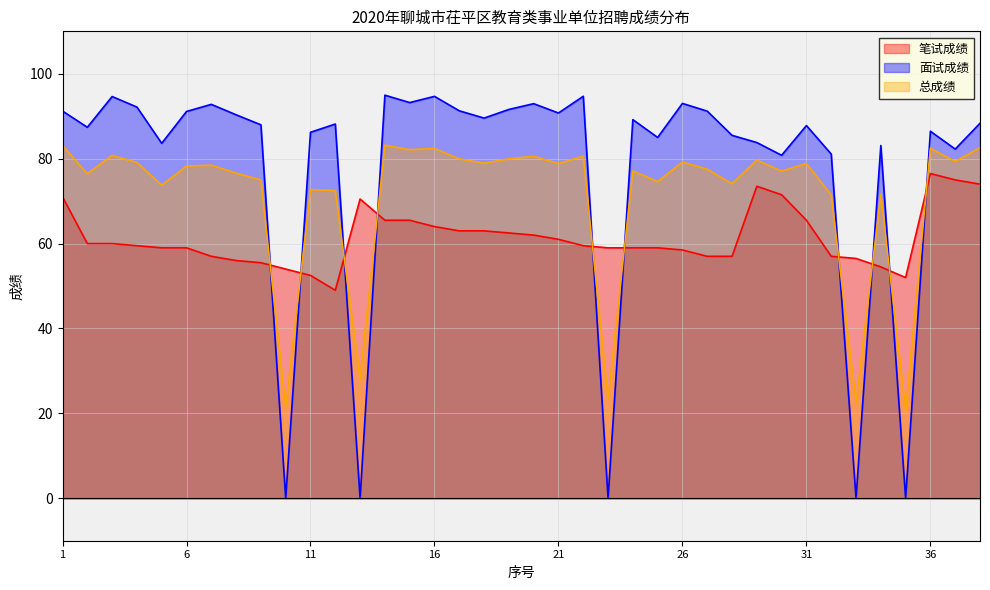

What is the value of the 面试成绩 point at the 9th from the left?

88.0